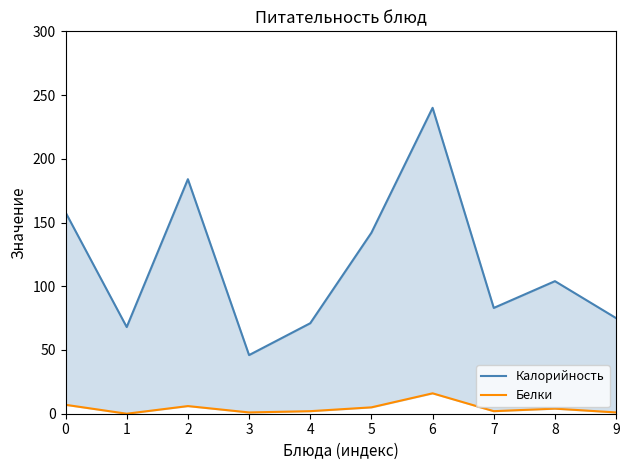

Which category has the lowest value in the Белки series?

1